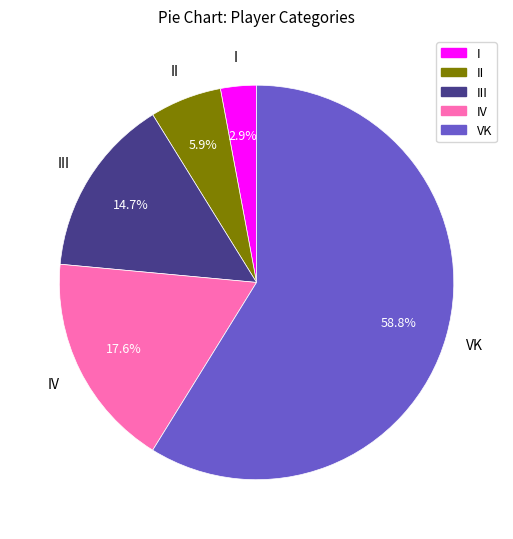

Combined, what portion of the pie is I and II?

8.8%